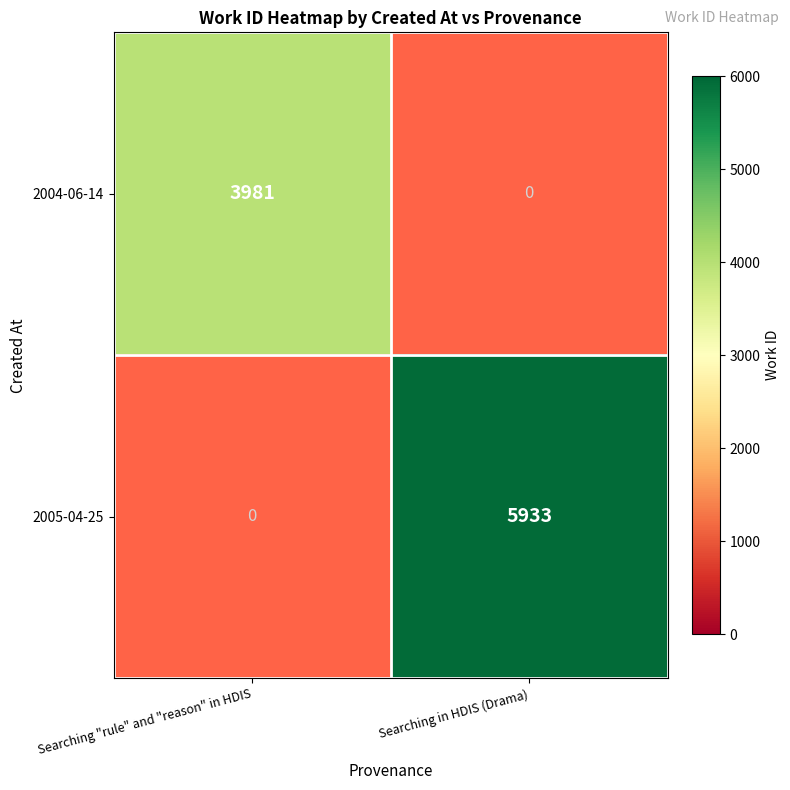

The 2004-06-14 series shows 3981 at Searching "rule" and "reason" in HDIS. True or false?

True